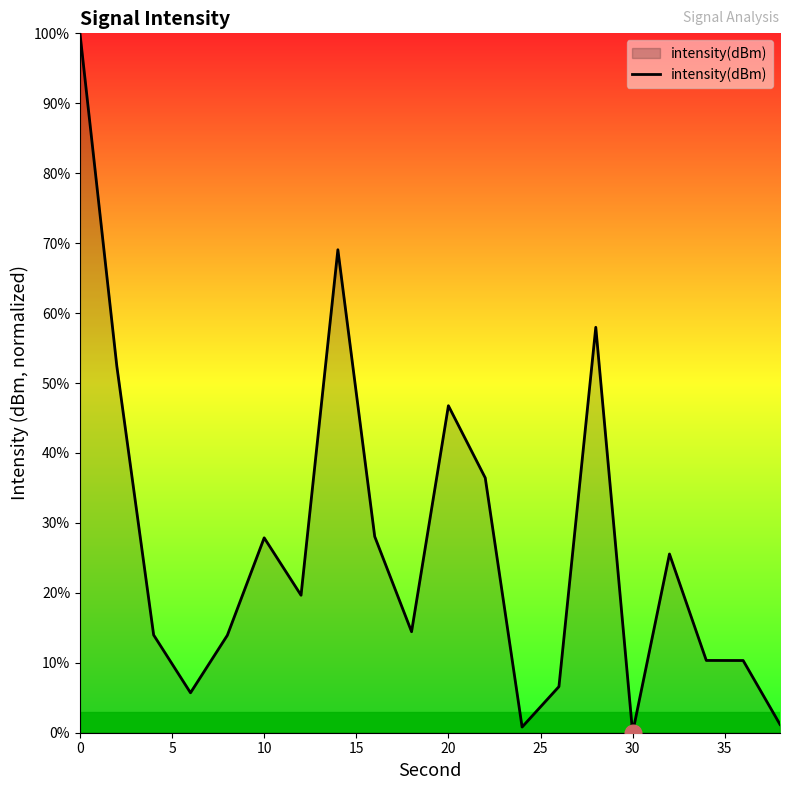

What is the greatest value displayed?

100.0